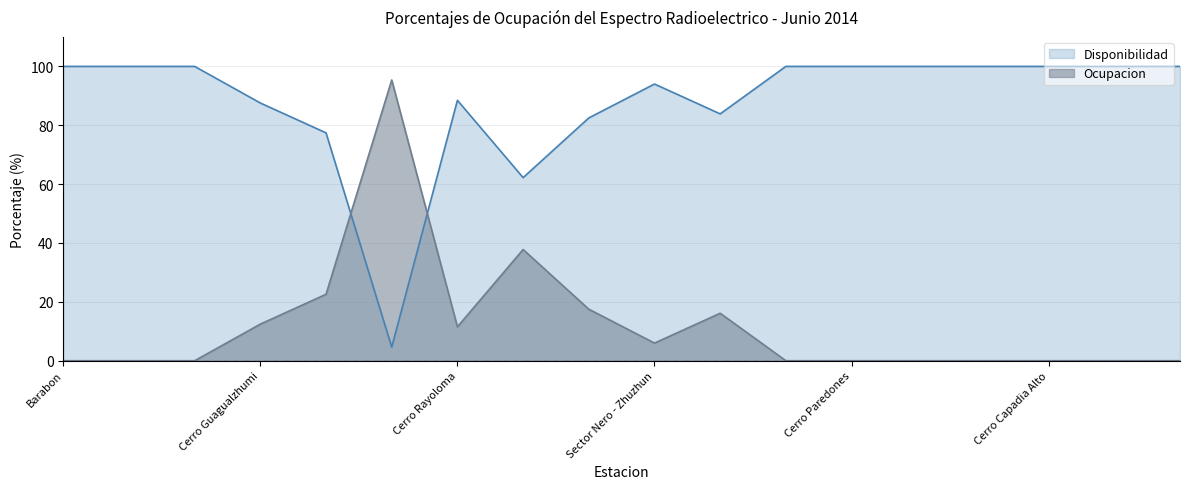

What is the label of the 4th point from the left?

Cerro Guagualzhumi